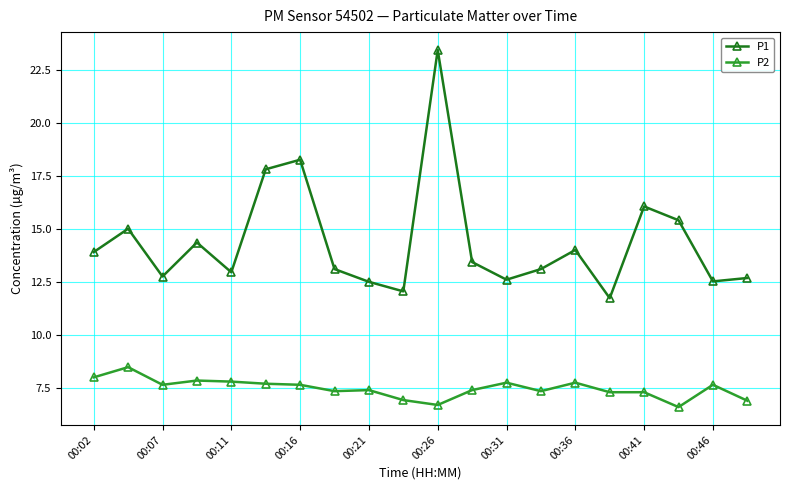

At how many categories does at least one series exceed 9?

20